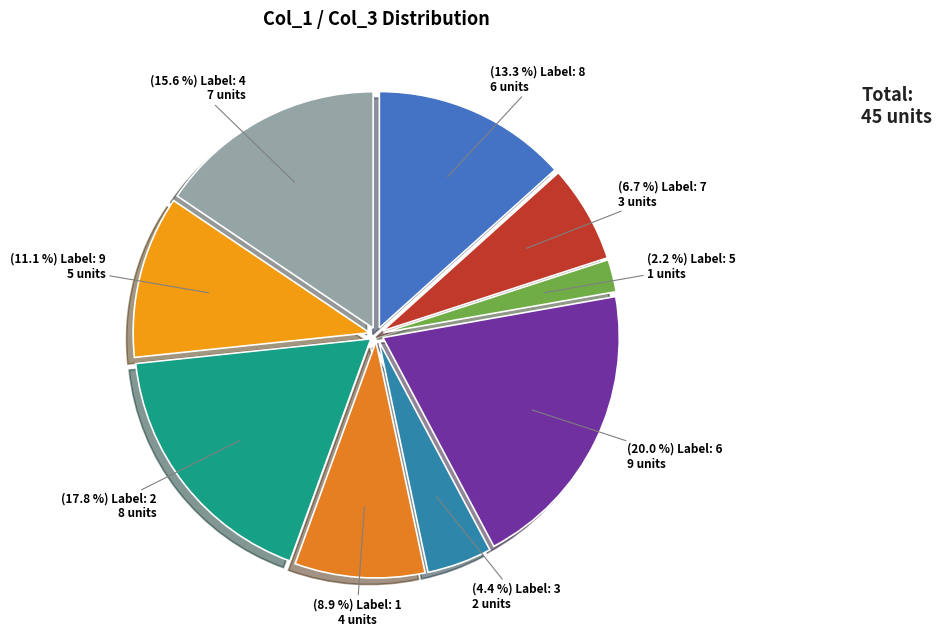

Combined, what portion of the pie is 9 and 7?

17.8%